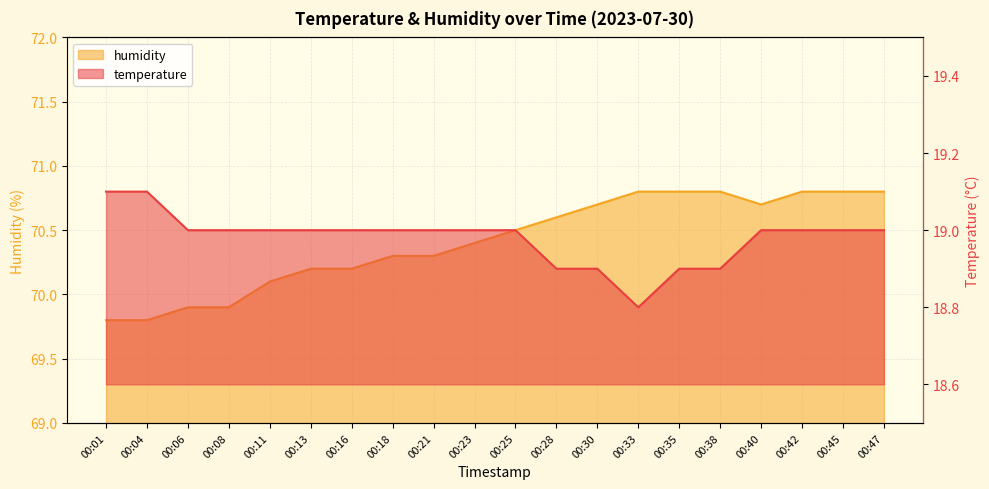

What is the greatest value displayed?

70.8